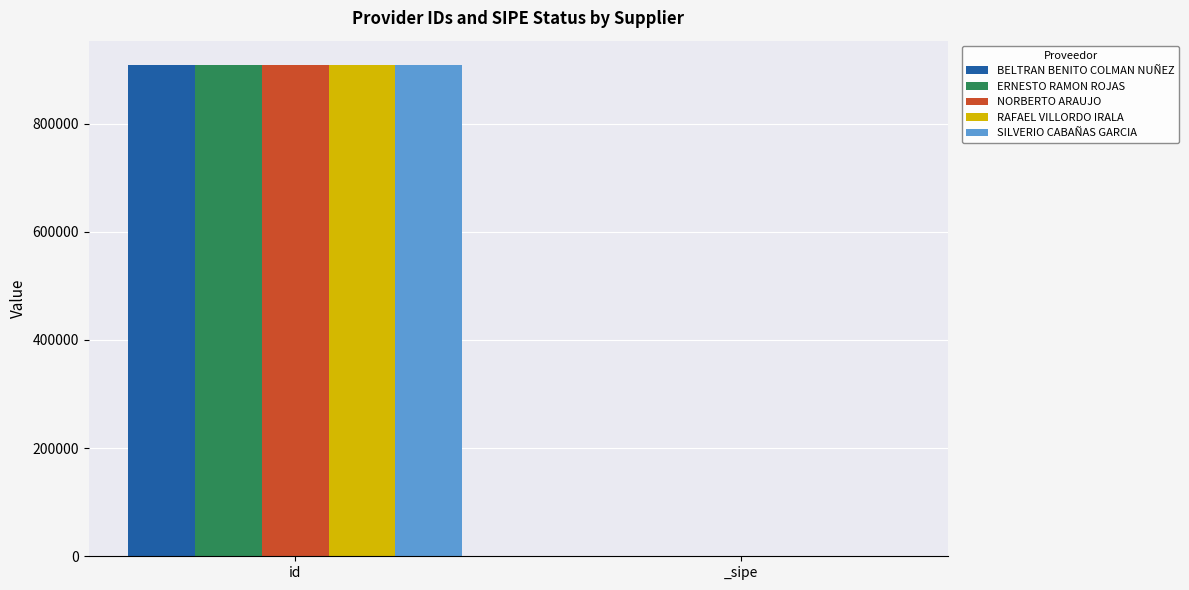

Does the chart contain stacked bars?

No